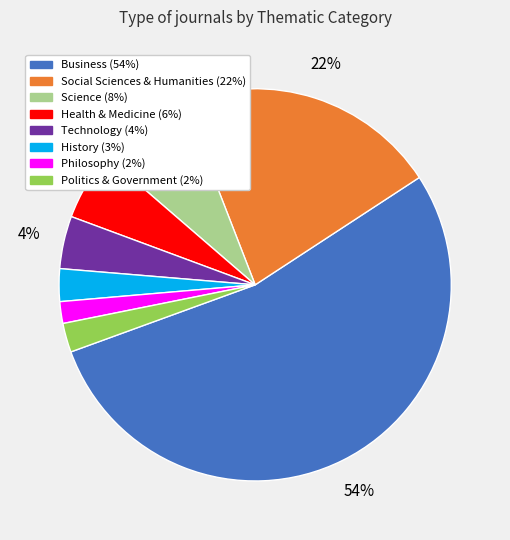

Which category has the biggest portion of the pie?

Business